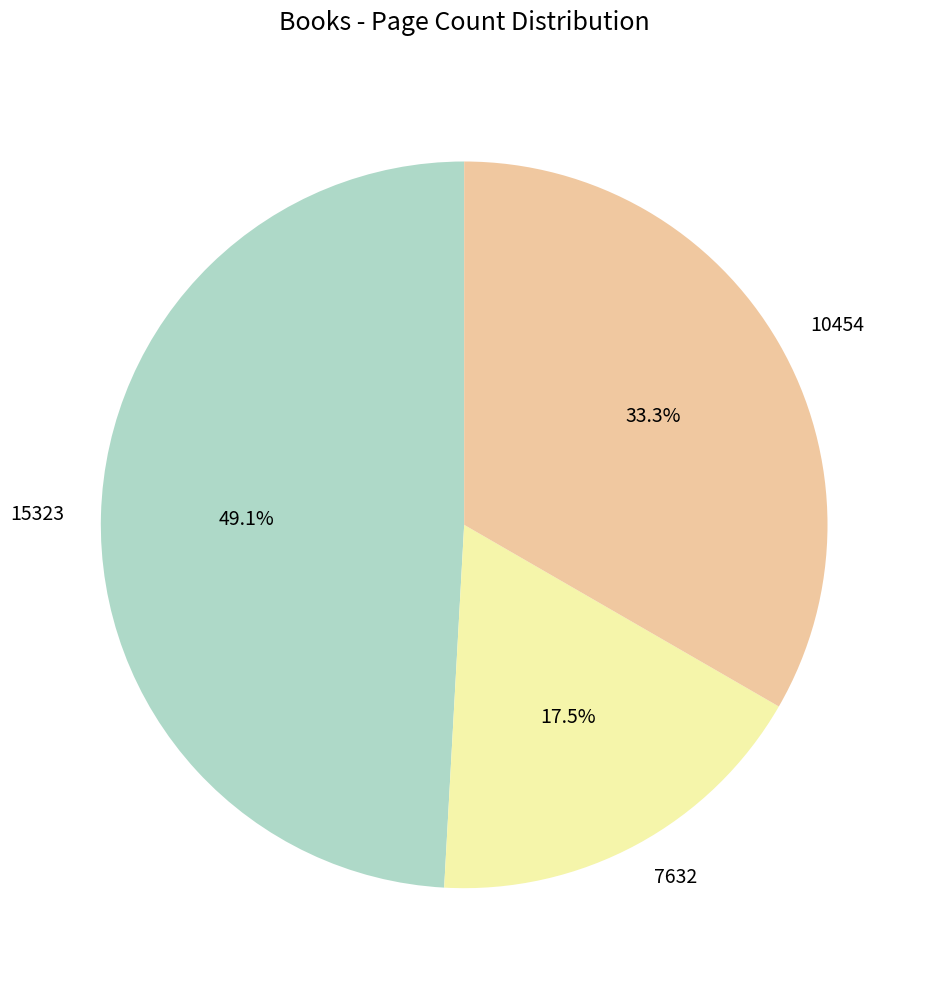

True or false: 15323 accounts for 60% of the total.

False